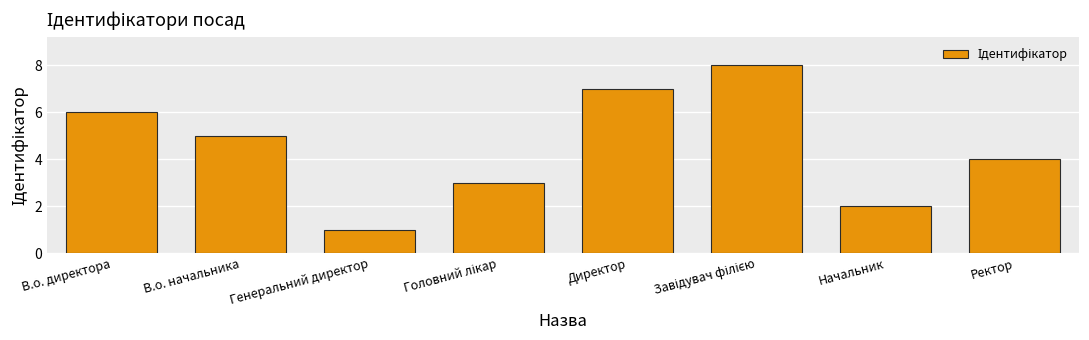

What is the value of the 4th bar from the left?

3